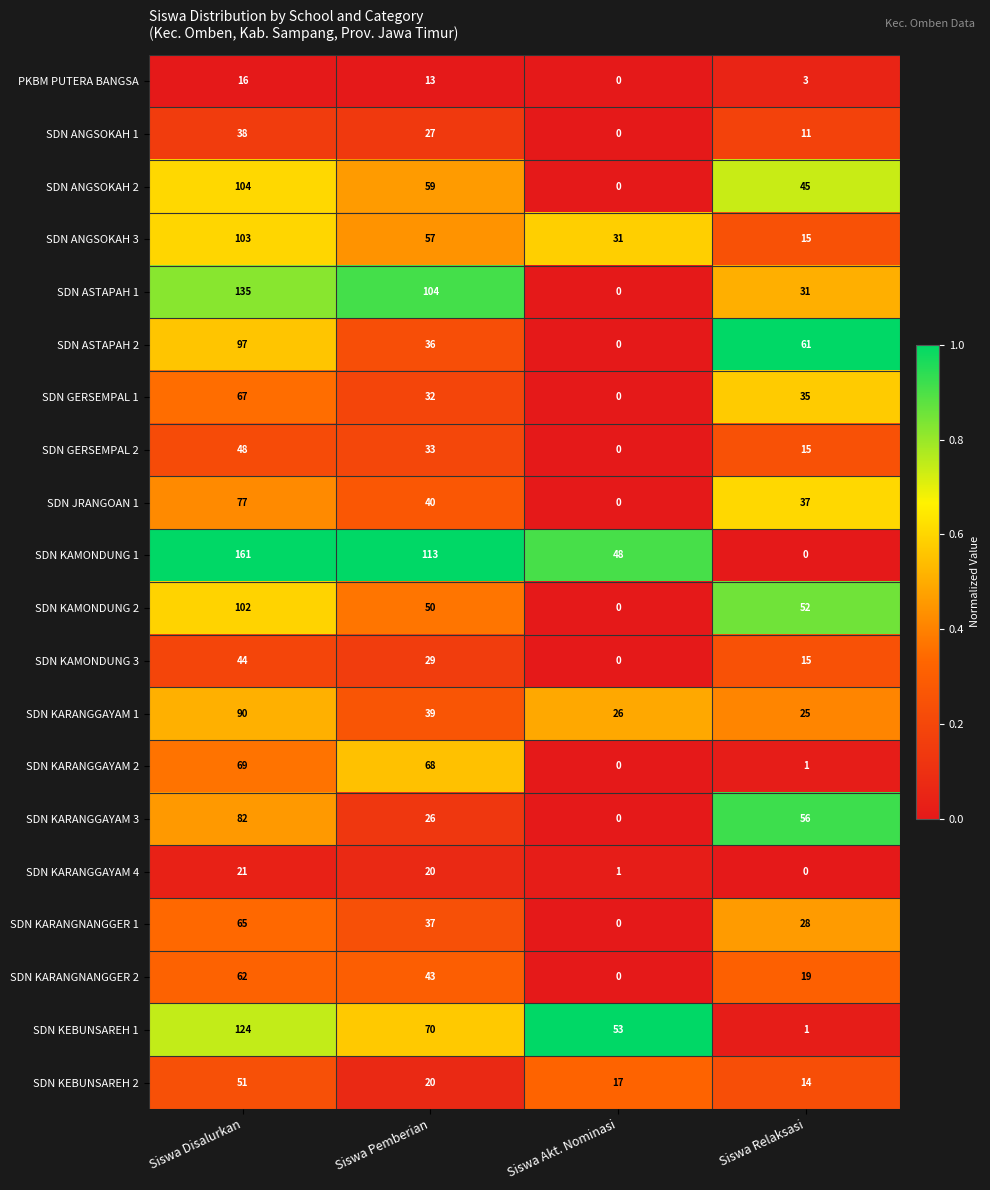

What is the spread (max minus min) of values at Siswa Akt. Nominasi?

53